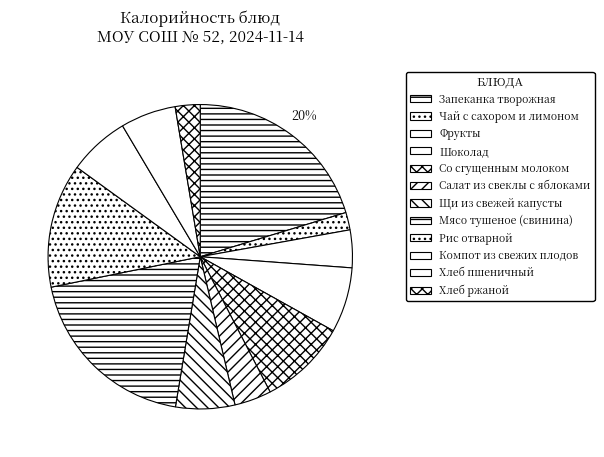

How many slices are in this pie chart?

12